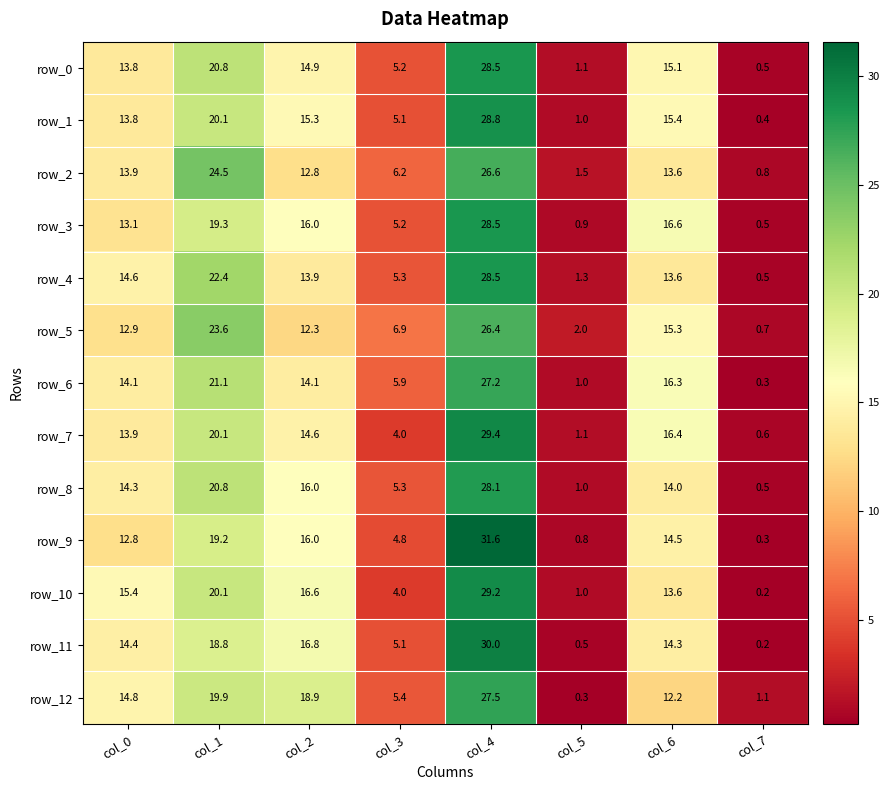

List the labels in order of row_4 value, smallest first.

col_7, col_5, col_3, col_6, col_2, col_0, col_1, col_4